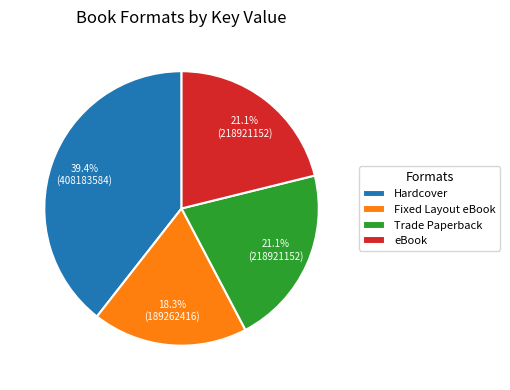

What is the smallest slice in the pie chart?

Fixed Layout eBook